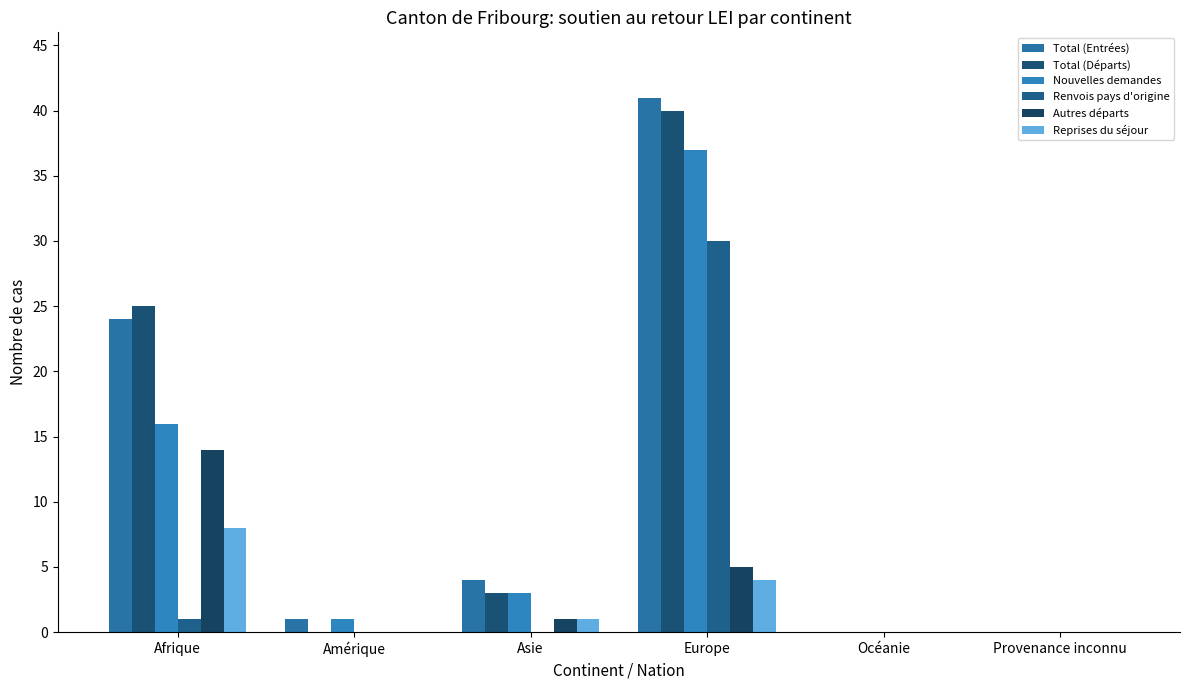

Reading left to right, list all the values displayed in this chart.

Total (Entrées): Afrique=24	Amérique=1	Asie=4	Europe=41	Océanie=0	Provenance inconnu=0
Total (Départs): Afrique=25	Amérique=0	Asie=3	Europe=40	Océanie=0	Provenance inconnu=0
Nouvelles demandes: Afrique=16	Amérique=1	Asie=3	Europe=37	Océanie=0	Provenance inconnu=0
Renvois pays d'origine: Afrique=1	Amérique=0	Asie=0	Europe=30	Océanie=0	Provenance inconnu=0
Autres départs: Afrique=14	Amérique=0	Asie=1	Europe=5	Océanie=0	Provenance inconnu=0
Reprises du séjour: Afrique=8	Amérique=0	Asie=1	Europe=4	Océanie=0	Provenance inconnu=0